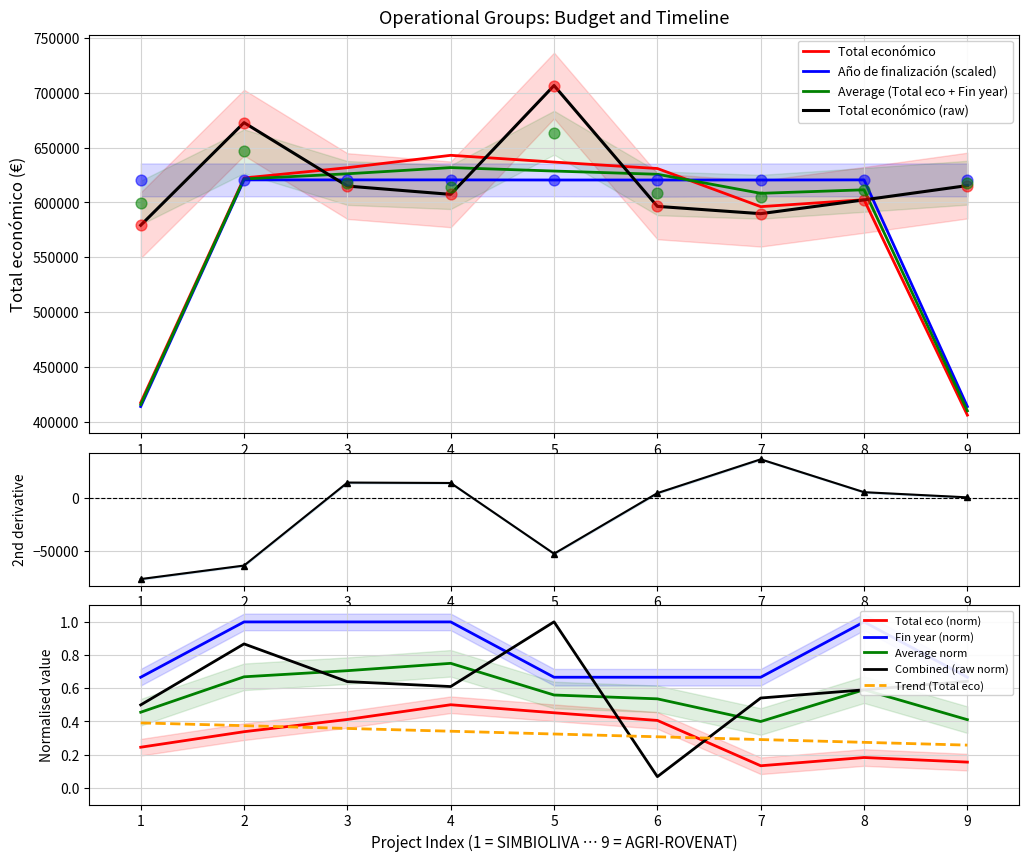

Which series contains the lowest Y value?

Total económico